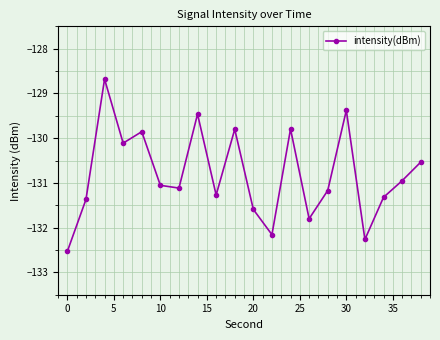

What is the value of the 7th point from the left?

-131.1